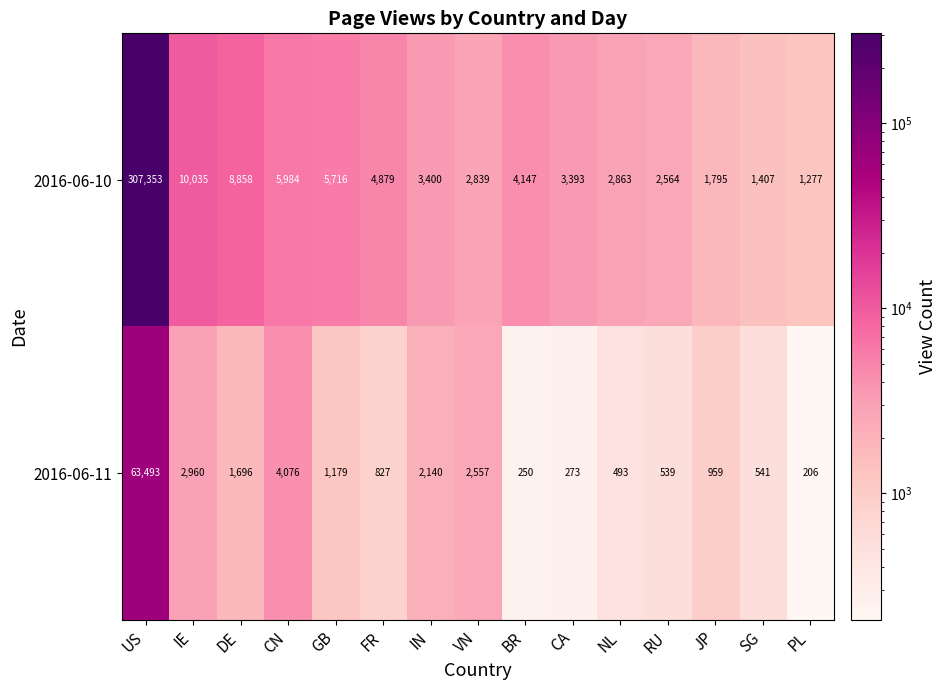

What is the difference between the maximum and second lowest values in the 2016-06-10 series?

305946